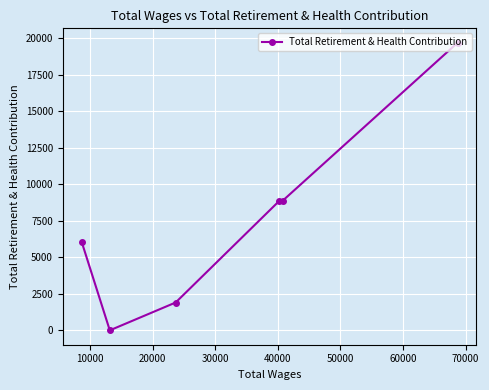

What is the average value?

7572